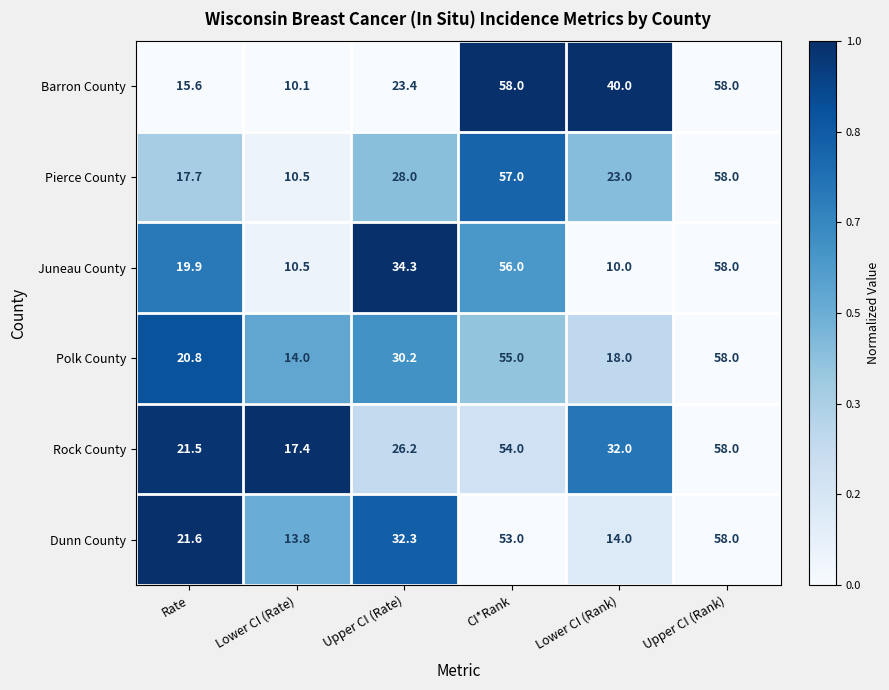

True or false: Pierce County has a value of 23.0 at Lower CI (Rank).

True